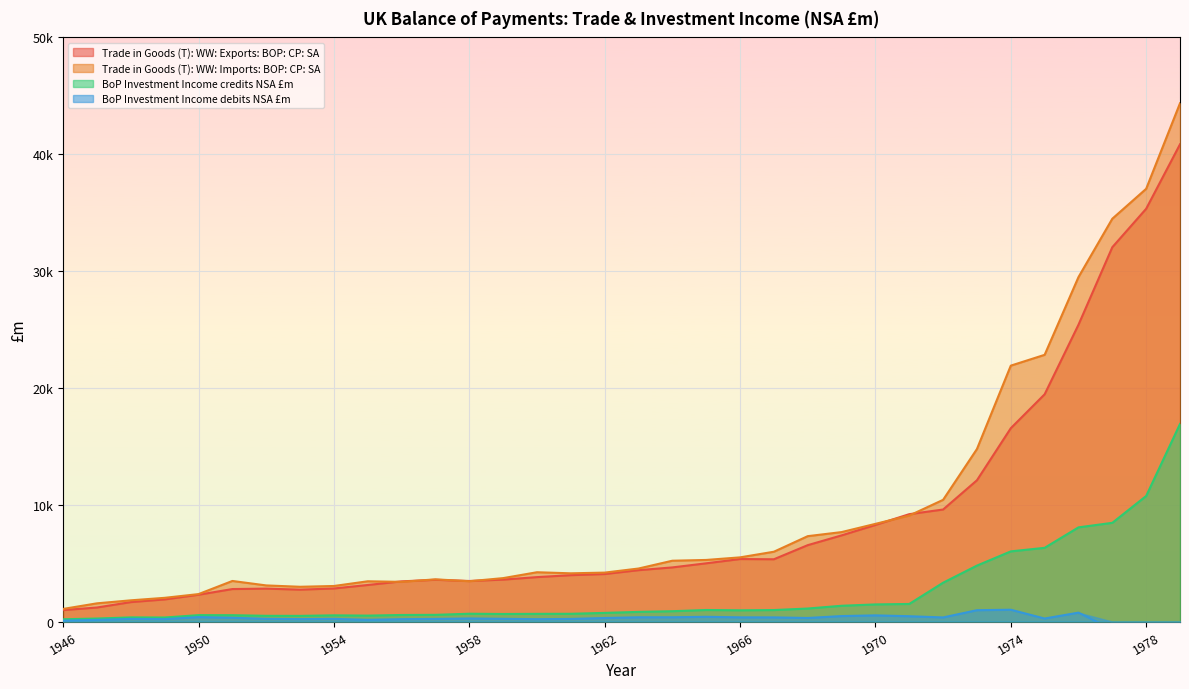

What is the total value across all series at 1946?

2327